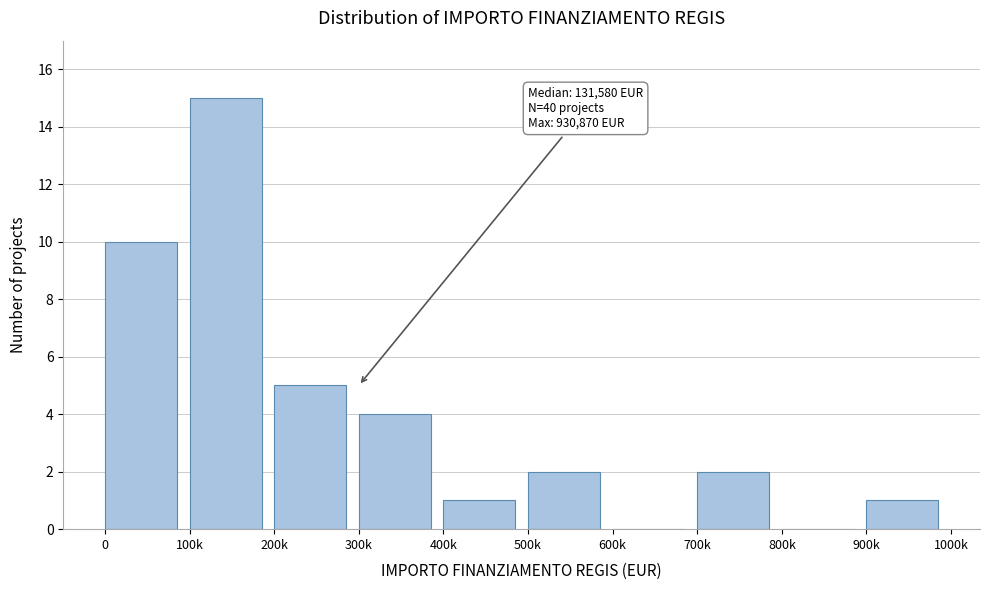

Reading left to right, transcribe all the data shown in this chart.

0=10	100k=15	200k=5	300k=4	400k=1	500k=2	600k=0	700k=2	800k=0	900k=1